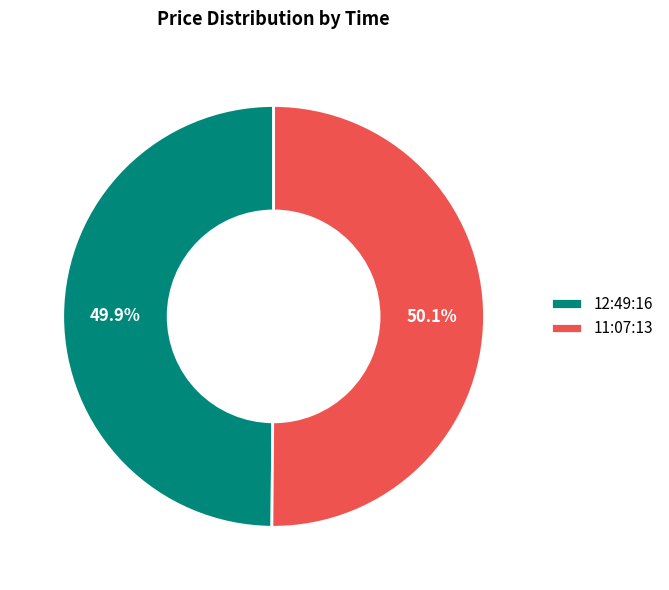

Approximately how many times larger is the value at 11:07:13 compared to 12:49:16?

1.0